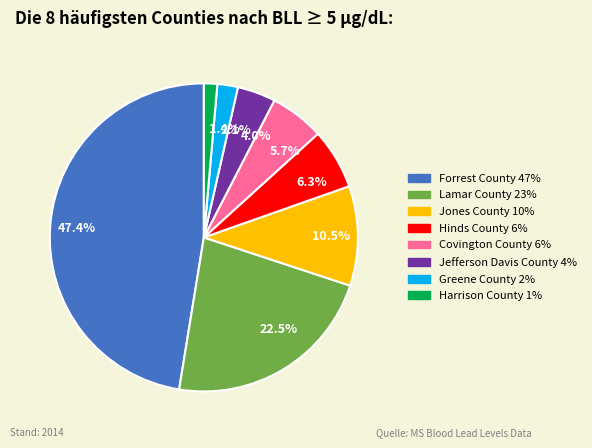

How many segments does this pie chart have?

8